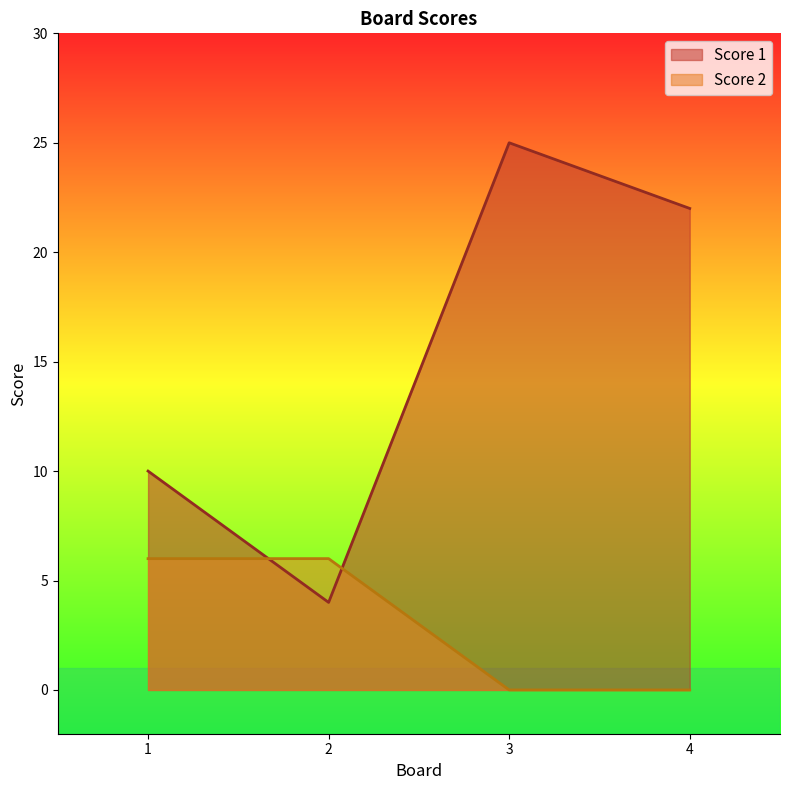

Rank the series at 3 from lowest to highest value.

Score 2, Score 1